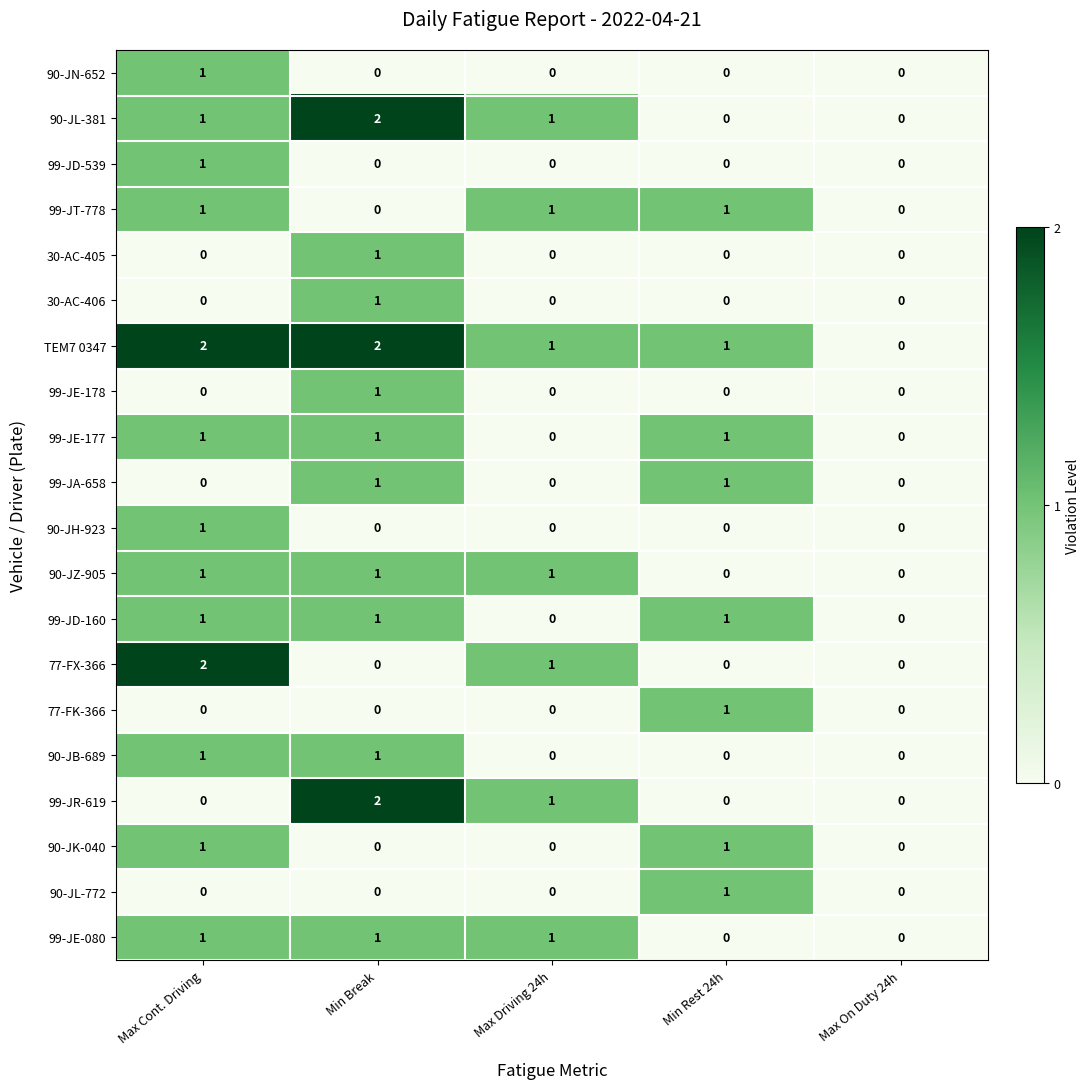

How many positive values does the 30-AC-406 series have?

1